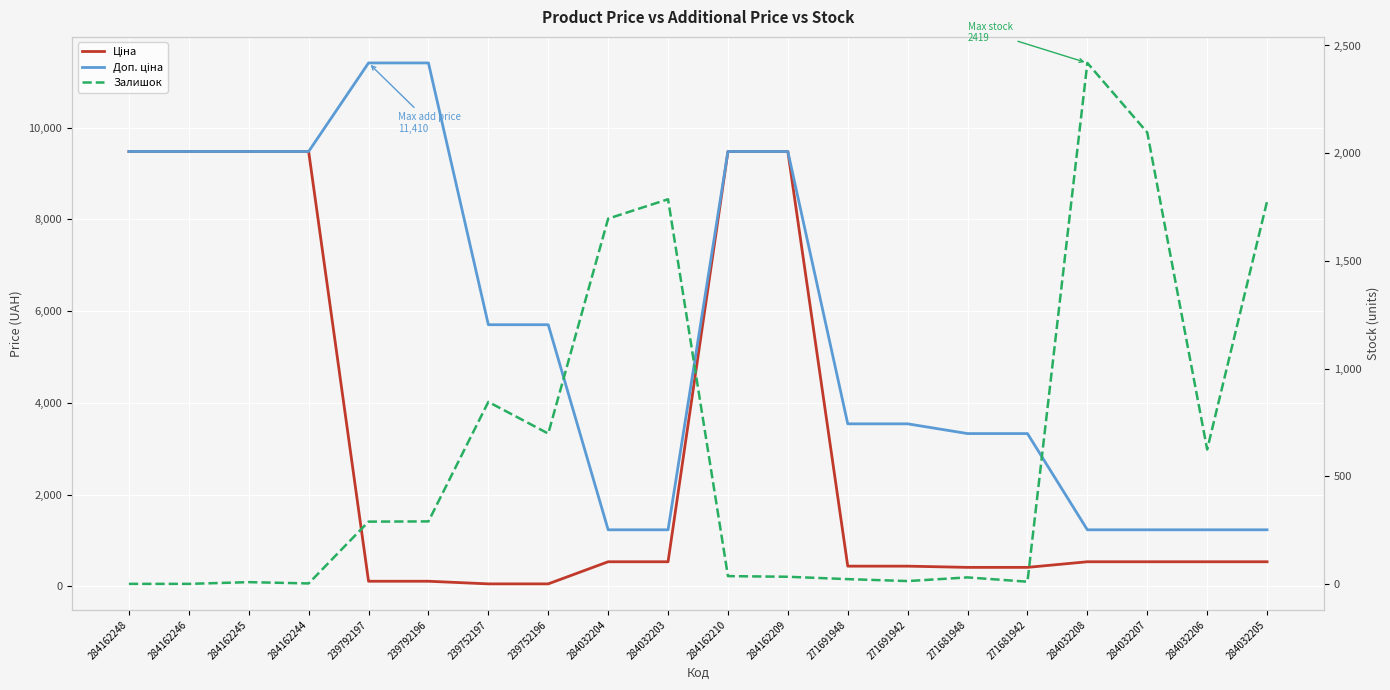

Reading left to right, transcribe all the data shown in this chart.

Ціна: 9480.1	9480.1	9480.1	9480.1	114.1	114.1	57.0	57.0	539.0	539.0	9480.1	9480.1	443.1	443.1	416.6	416.6	539.0	539.0	539.0	539.0
Доп. ціна: 9480.1	9480.1	9480.1	9480.1	11410.0	11410.0	5705.0	5705.0	1235.4	1235.4	9480.1	9480.1	3545.0	3545.0	3332.5	3332.5	1235.4	1235.4	1235.4	1235.4
Залишок: 0.0	0.0	8.0	2.0	289.0	290.0	845.0	698.0	1696.0	1786.0	36.0	33.0	22.0	13.0	30.0	10.0	2419.0	2096.0	624.0	1776.0